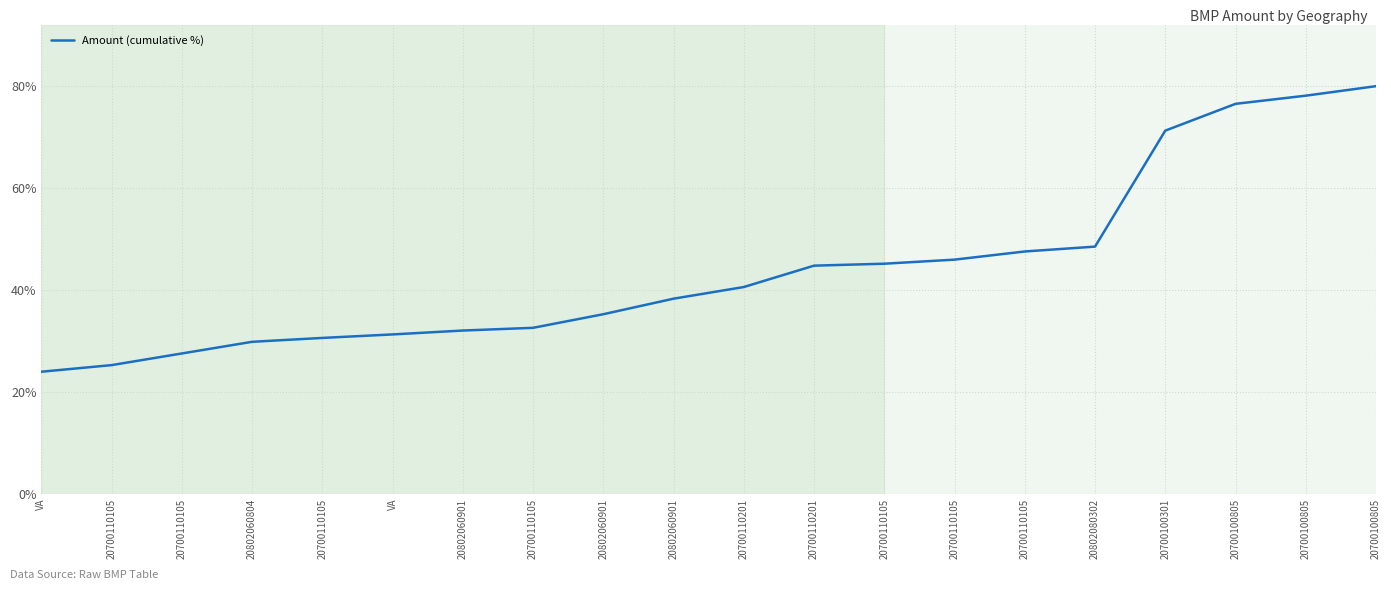

Does the chart display data point markers on the line(s)?

No